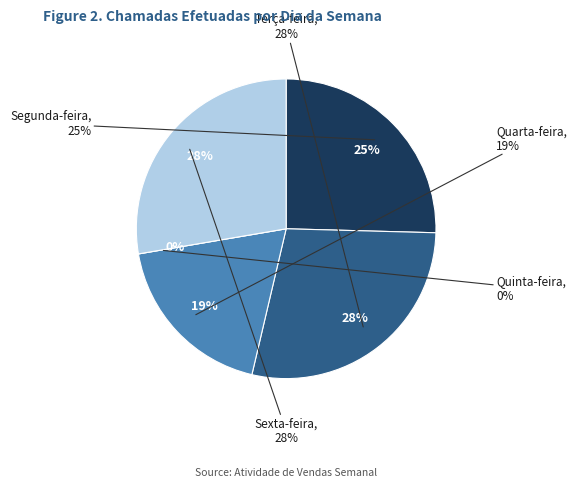

Rank the categories by value from lowest to highest.

Quinta-feira, Quarta-feira, Segunda-feira, Sexta-feira, Terça-feira